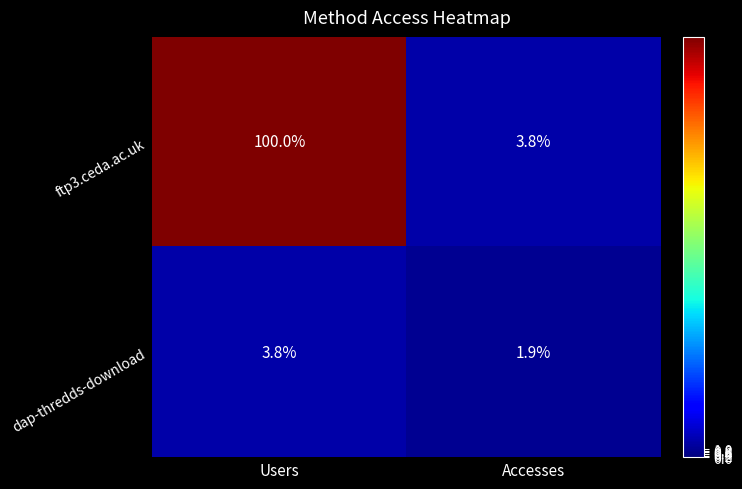

Reading left to right, extract all data points from this chart.

ftp3.ceda.ac.uk: Users=100.0	Accesses=3.8
dap-thredds-download: Users=3.8	Accesses=1.9